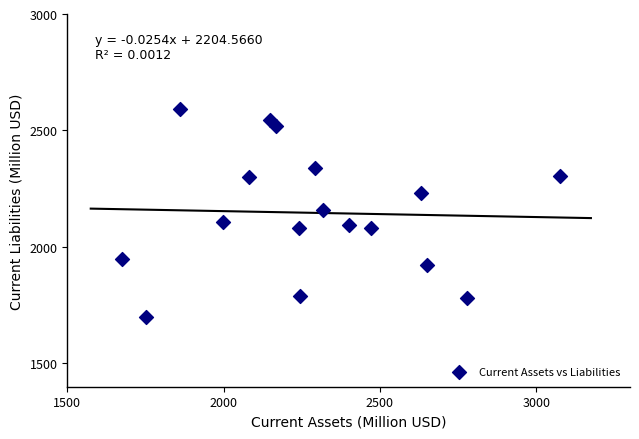

What is the range of Y values (max minus min)?

890